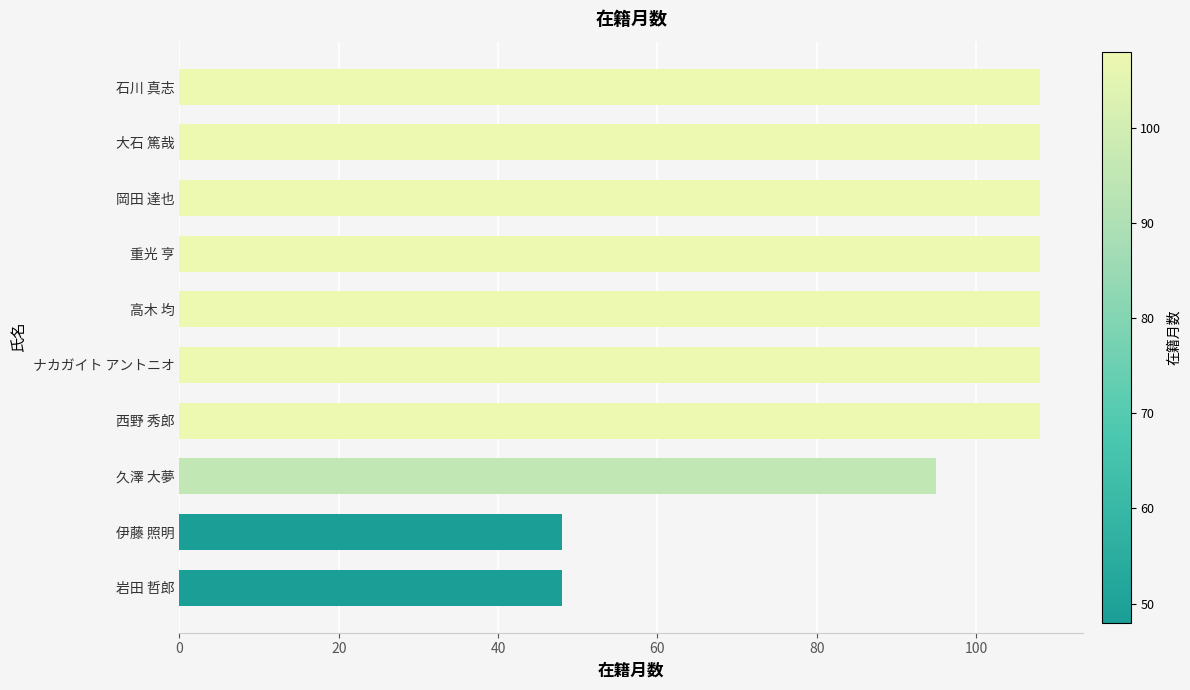

How many series are shown in this chart?

1